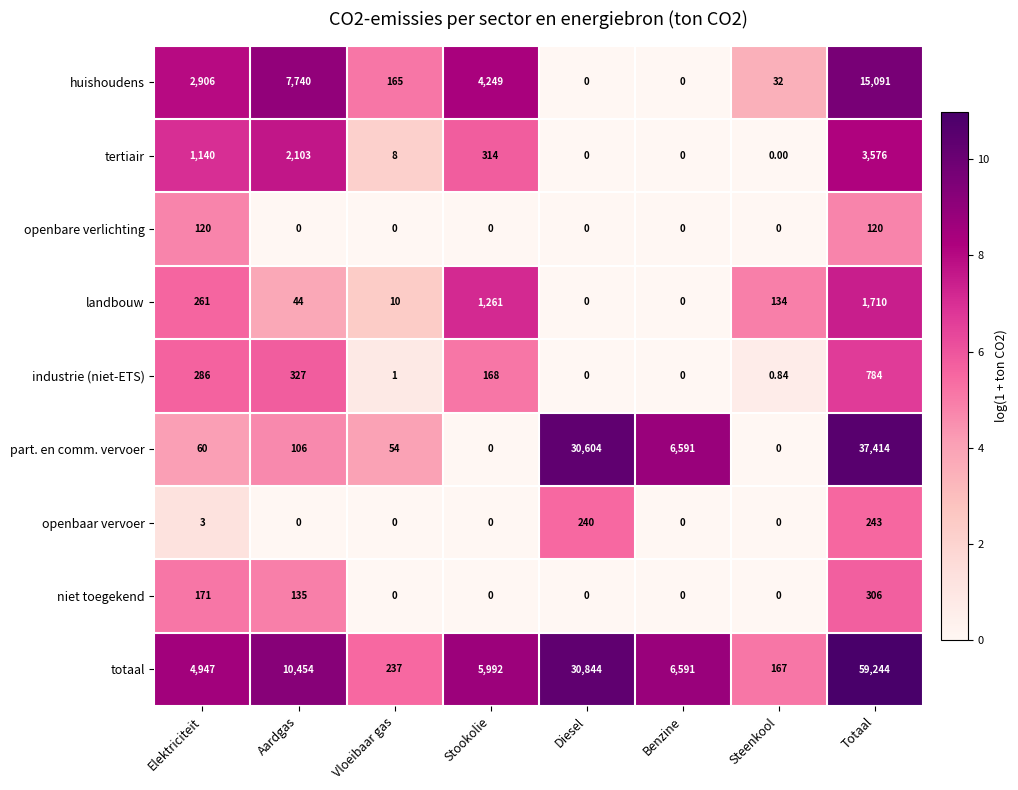

List the series in order of their peak value, lowest first.

openbare verlichting, openbaar vervoer, niet toegekend, industrie (niet-ETS), landbouw, tertiair, huishoudens, part. en comm. vervoer, totaal